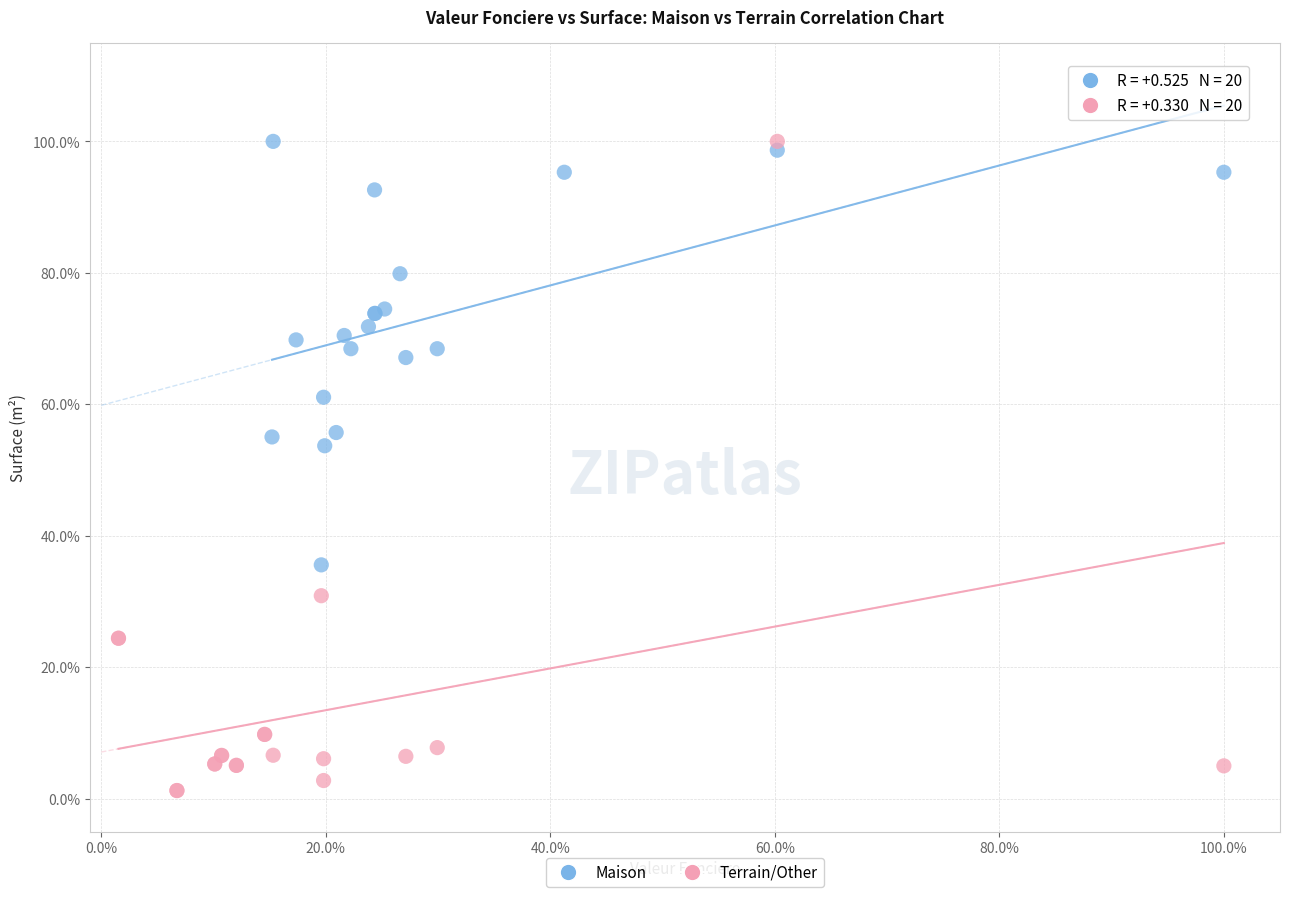

Which series has the widest spread of Y values?

Terrain/Other